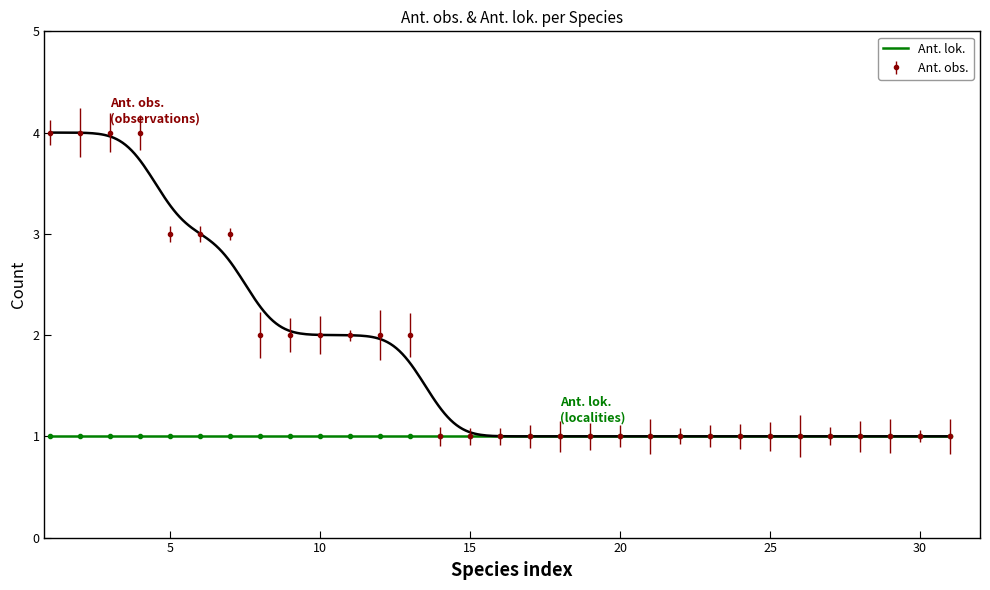

The value of Ant. obs. at 10 is 0. True or false?

False